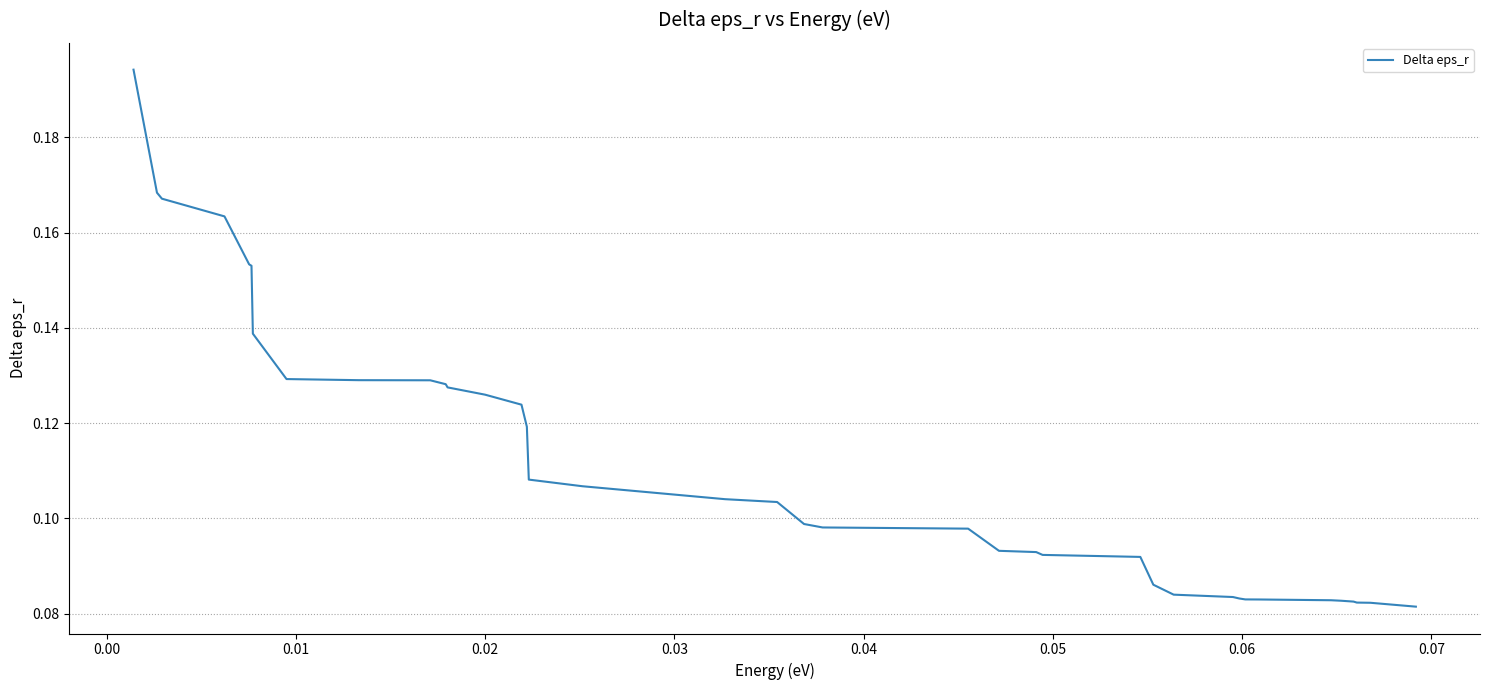

True or false: there are more than 2 points higher than both neighbors.

False